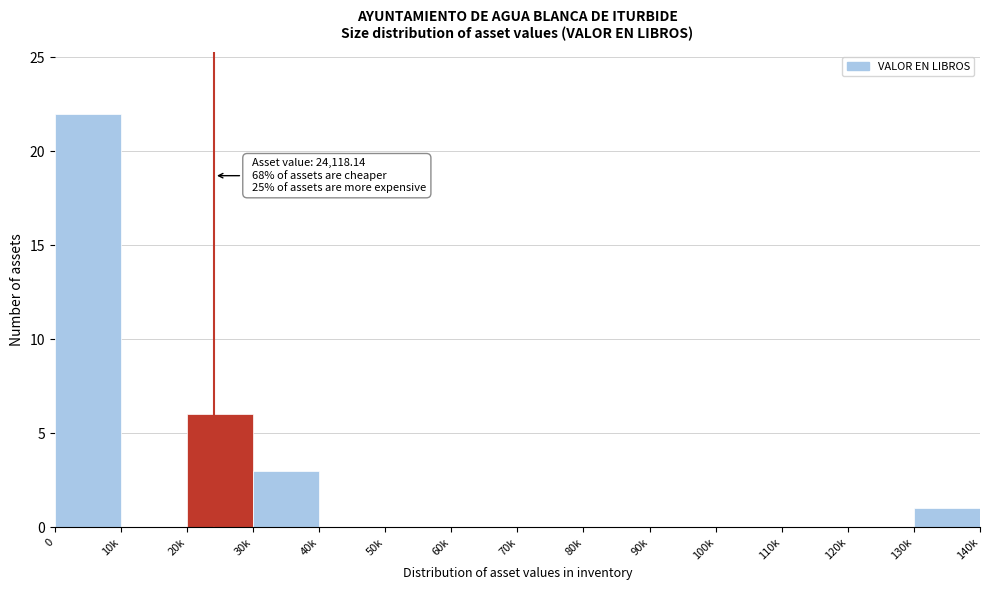

Reading right to left, transcribe all the data shown in this chart.

130k=1	120k=0	110k=0	100k=0	90k=0	80k=0	70k=0	60k=0	50k=0	40k=0	30k=3	20k=6	10k=0	0=22